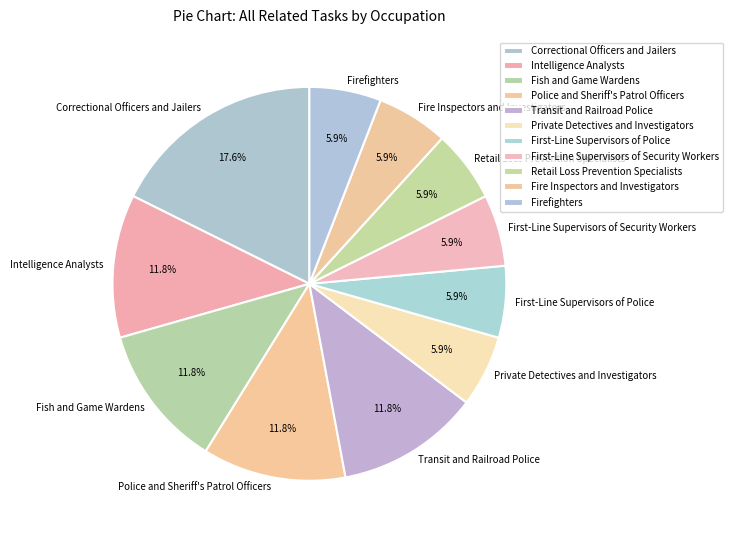

How much of the chart is everything except Private Detectives and Investigators?

94.1%